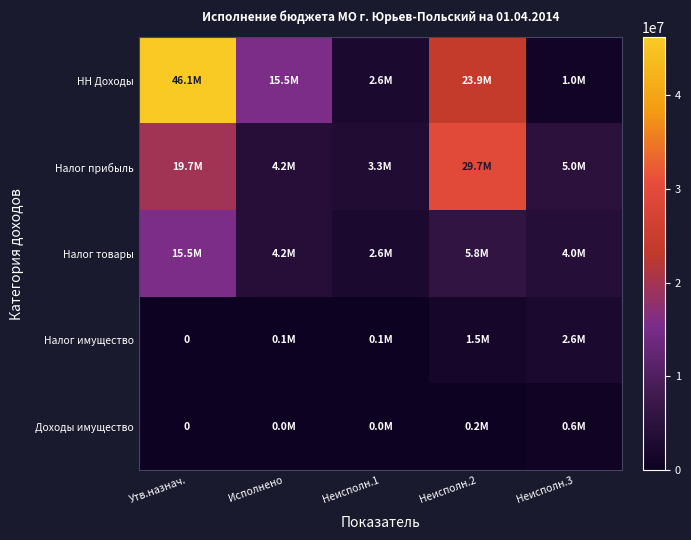

The value of Налог имущество at Утв.назнач. is 0.0. True or false?

True